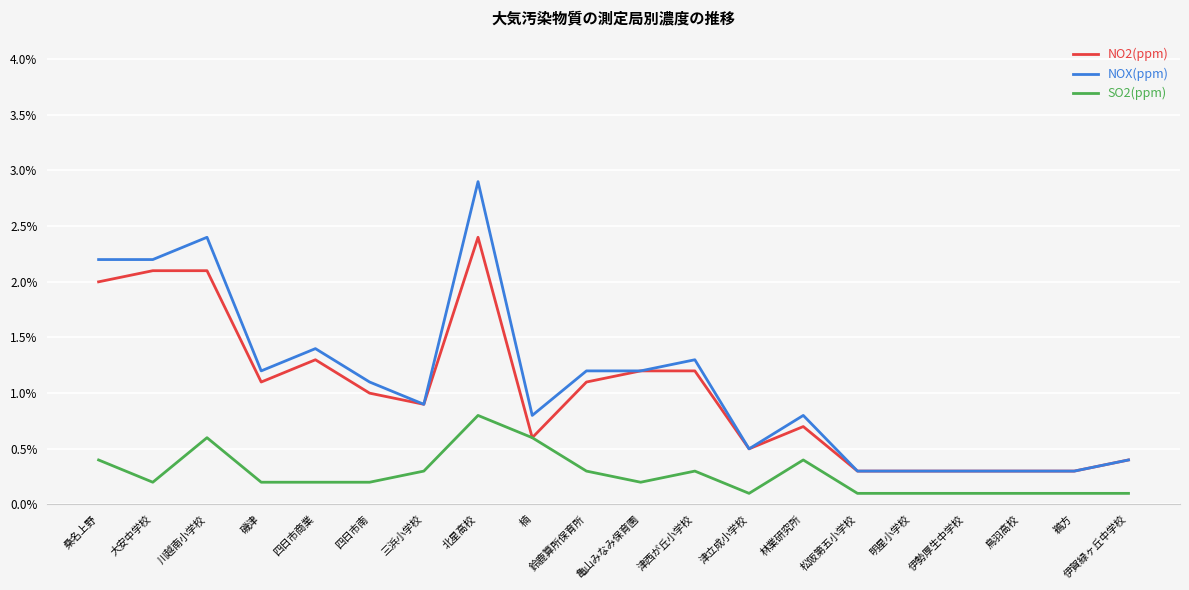

At which category does NOX(ppm) reach its first local peak?

川越南小学校